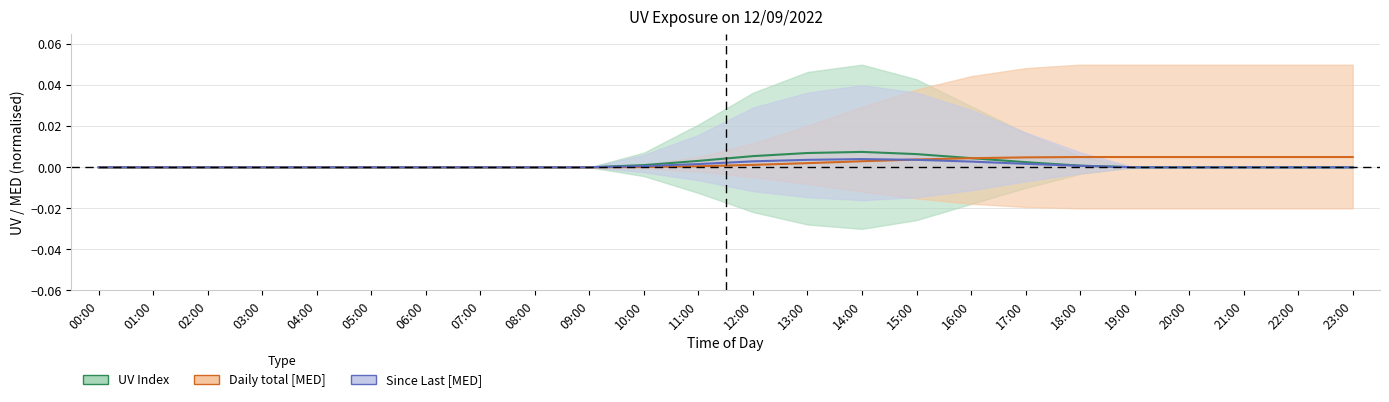

Reading left to right, extract all data points from this chart.

UV Index: 00:00=0.0	01:00=0.0	02:00=0.0	03:00=0.0	04:00=0.0	05:00=0.0	06:00=0.0	07:00=0.0	08:00=0.0	09:00=0.0	10:00=0.0	11:00=0.0	12:00=0.0	13:00=0.0	14:00=0.0	15:00=0.0	16:00=0.0	17:00=0.0	18:00=0.0	19:00=0.0	20:00=0.0	21:00=0.0	22:00=0.0	23:00=0.0
Daily total [MED]: 00:00=0.0	01:00=0.0	02:00=0.0	03:00=0.0	04:00=0.0	05:00=0.0	06:00=0.0	07:00=0.0	08:00=0.0	09:00=0.0	10:00=0.0	11:00=0.0	12:00=0.0	13:00=0.0	14:00=0.0	15:00=0.0	16:00=0.0	17:00=0.0	18:00=0.0	19:00=0.0	20:00=0.0	21:00=0.0	22:00=0.0	23:00=0.0
Since Last [MED]: 00:00=0.0	01:00=0.0	02:00=0.0	03:00=0.0	04:00=0.0	05:00=0.0	06:00=0.0	07:00=0.0	08:00=0.0	09:00=0.0	10:00=0.0	11:00=0.0	12:00=0.0	13:00=0.0	14:00=0.0	15:00=0.0	16:00=0.0	17:00=0.0	18:00=0.0	19:00=0.0	20:00=0.0	21:00=0.0	22:00=0.0	23:00=0.0